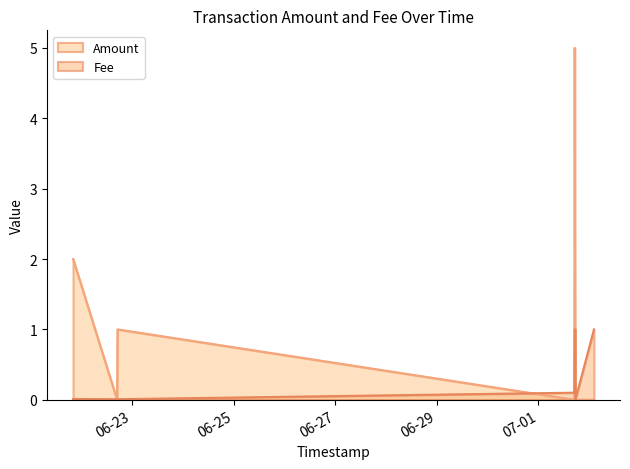

What is the label of the 7th point from the left?

2018-06-22 17:07:55